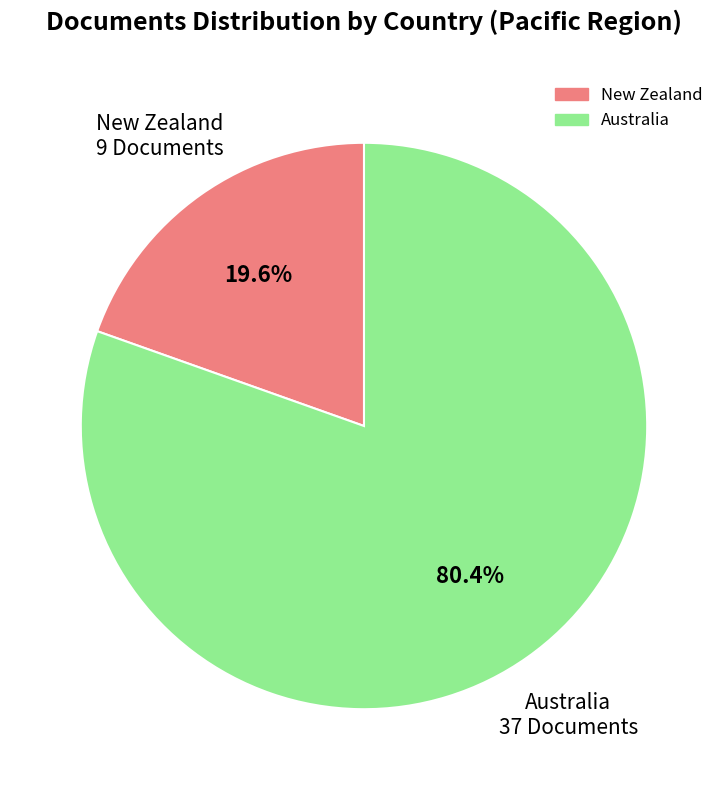

What is the smallest slice in the pie chart?

New Zealand